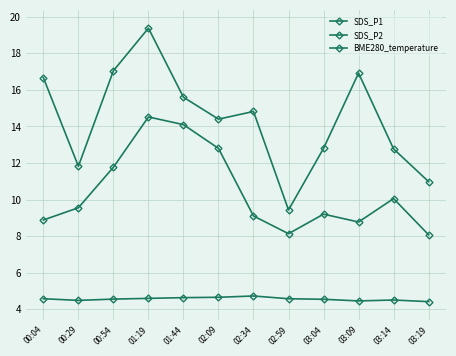

What is the value of the SDS_P2 point at the 10th from the left?

8.8